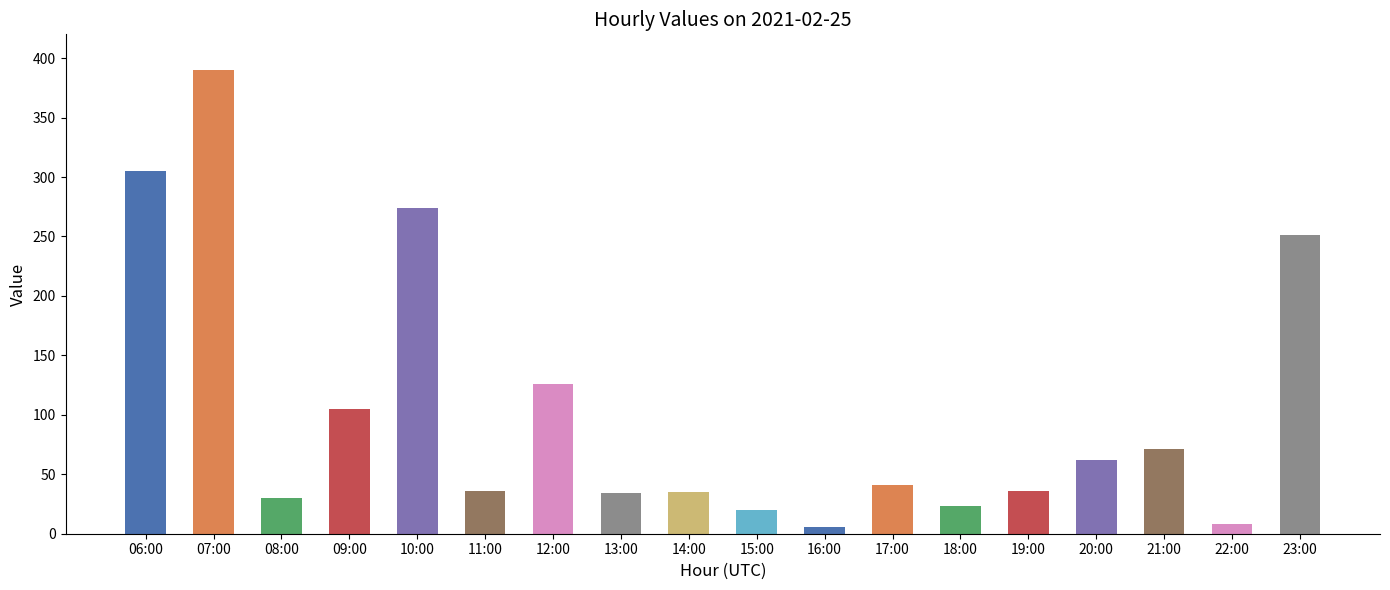

What is the label of the 6th bar from the right?

18:00